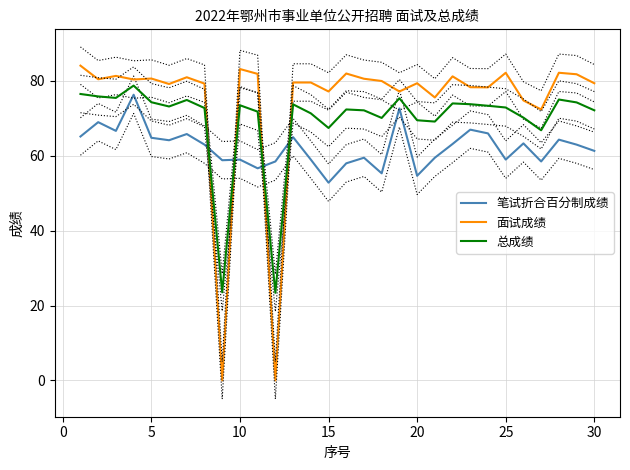

After their last crossing, which series has the higher values: 笔试折合百分制成绩 or 总成绩?

总成绩